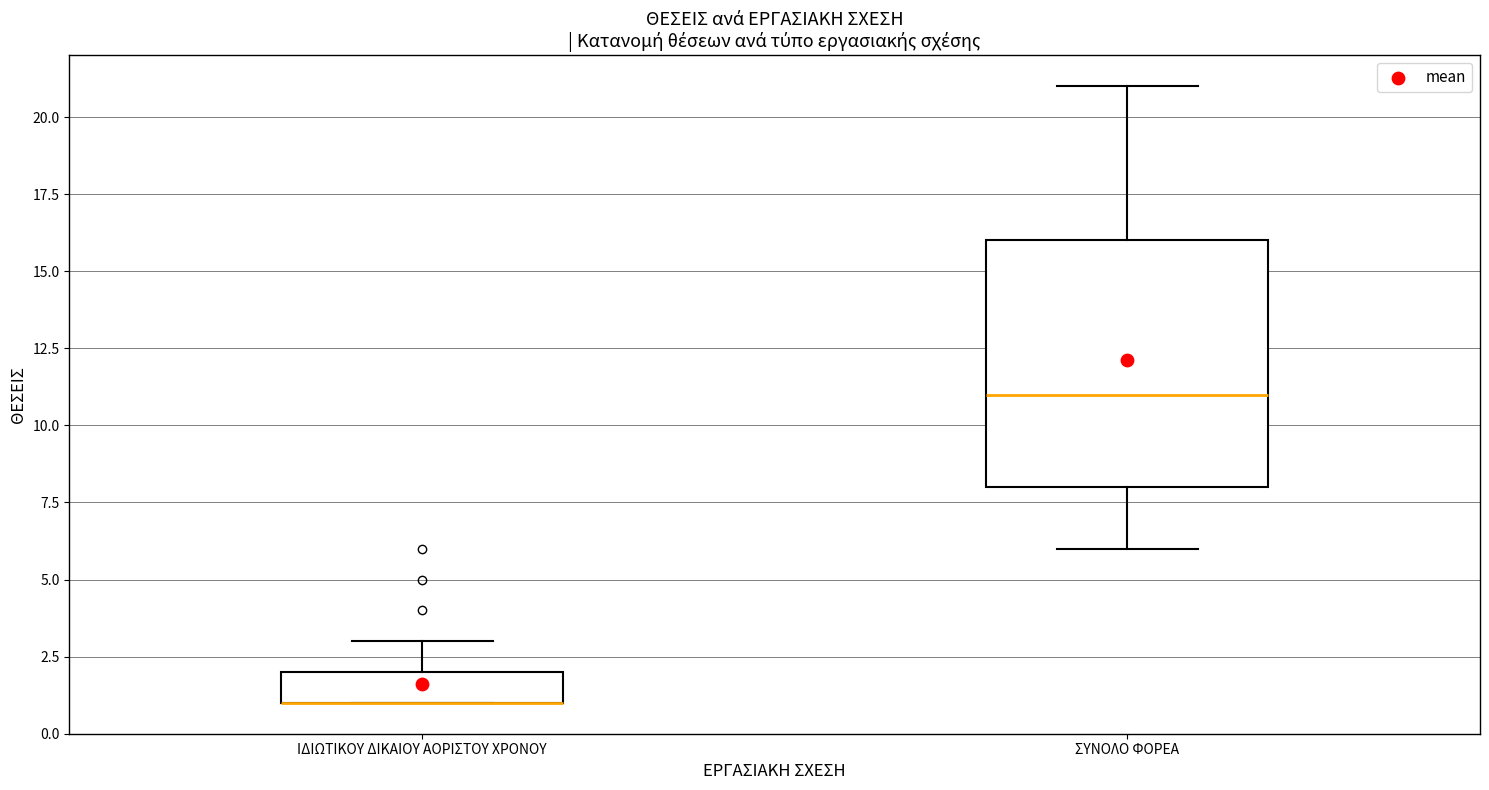

Which box is the tallest, from its lower edge to its upper edge?

ΣΥΝΟΛΟ ΦΟΡΕΑ